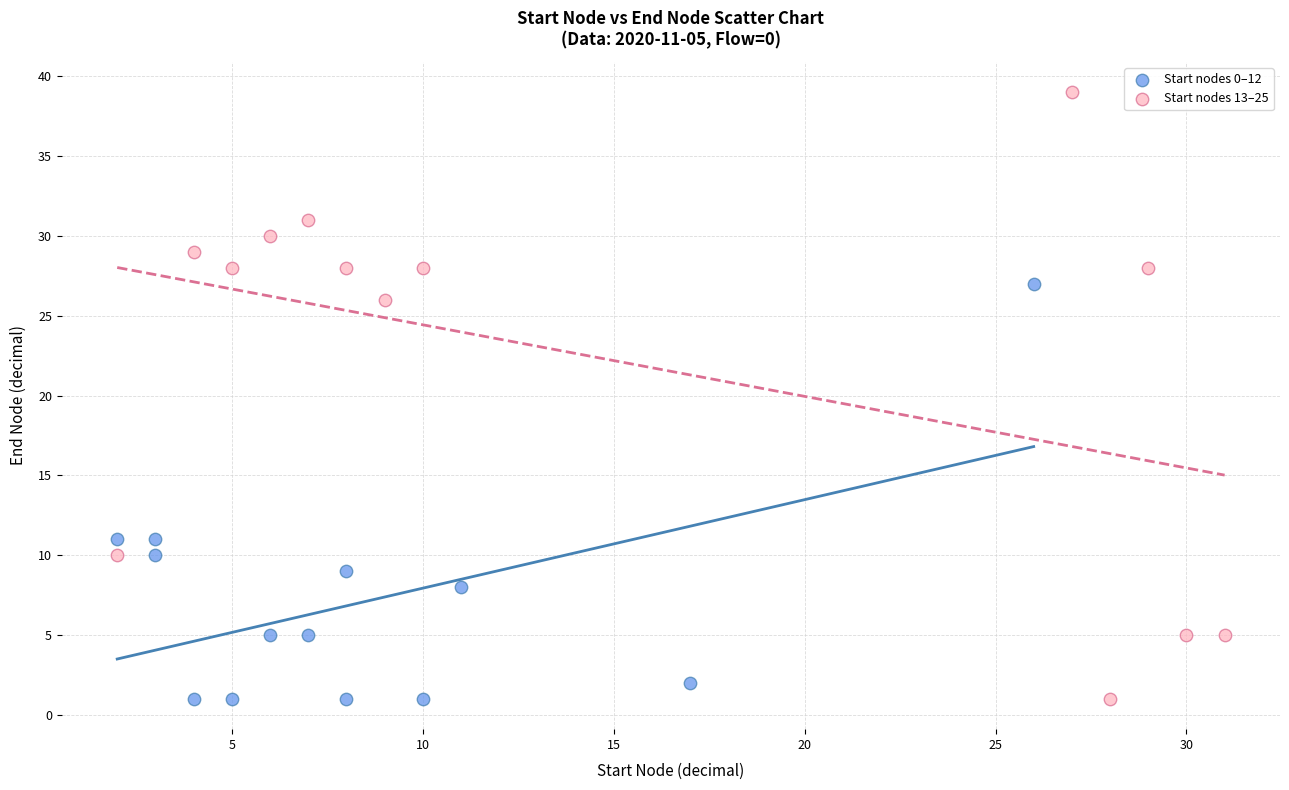

What are all the series names shown in the legend?

Start nodes 0–12, Start nodes 13–25